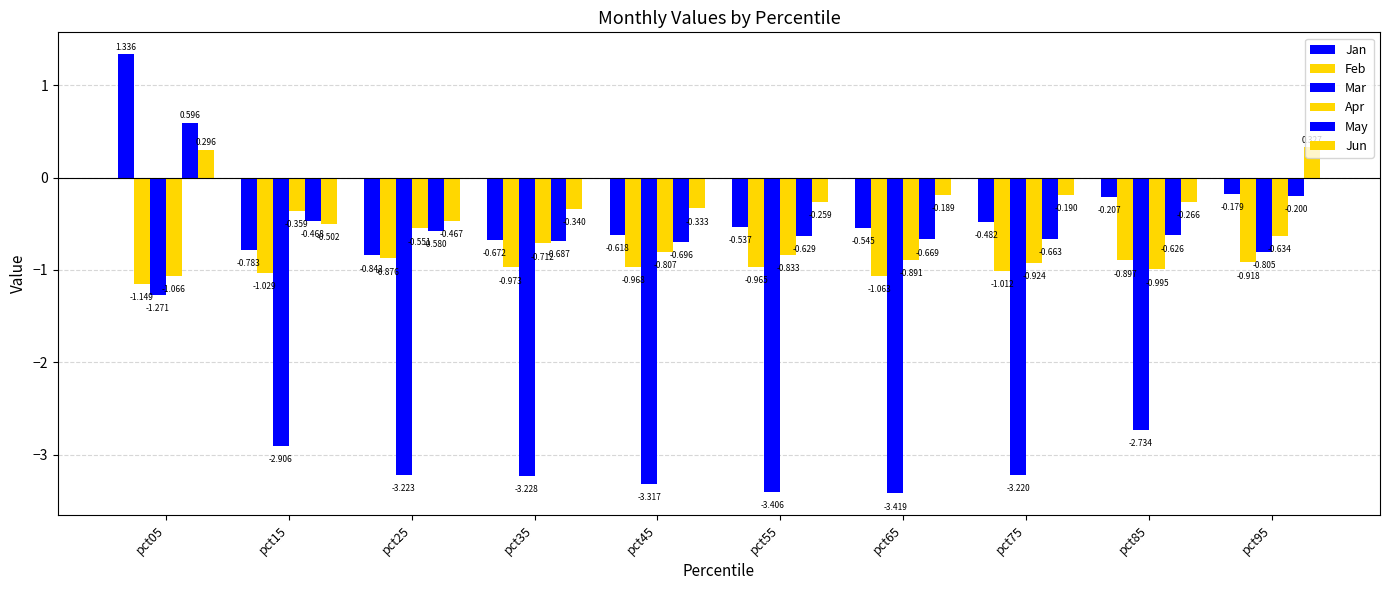

How many groups of bars are there?

10